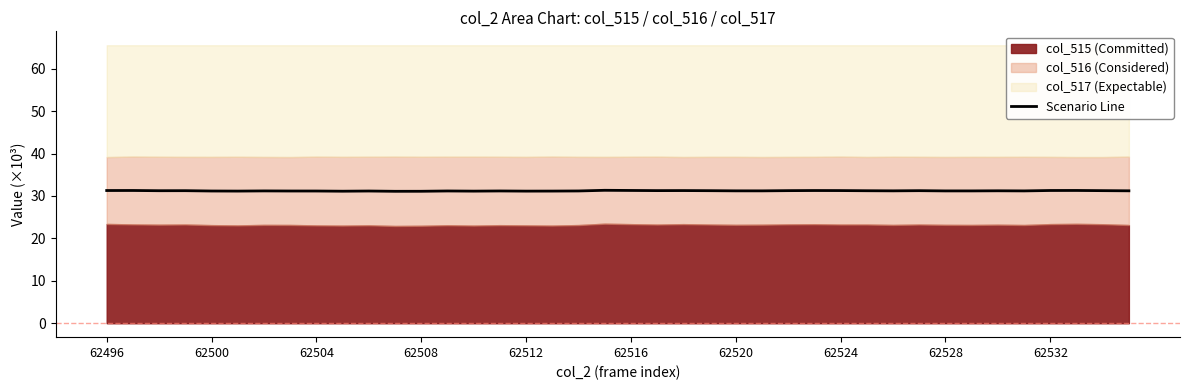

How many values are between 31 and 32?

40